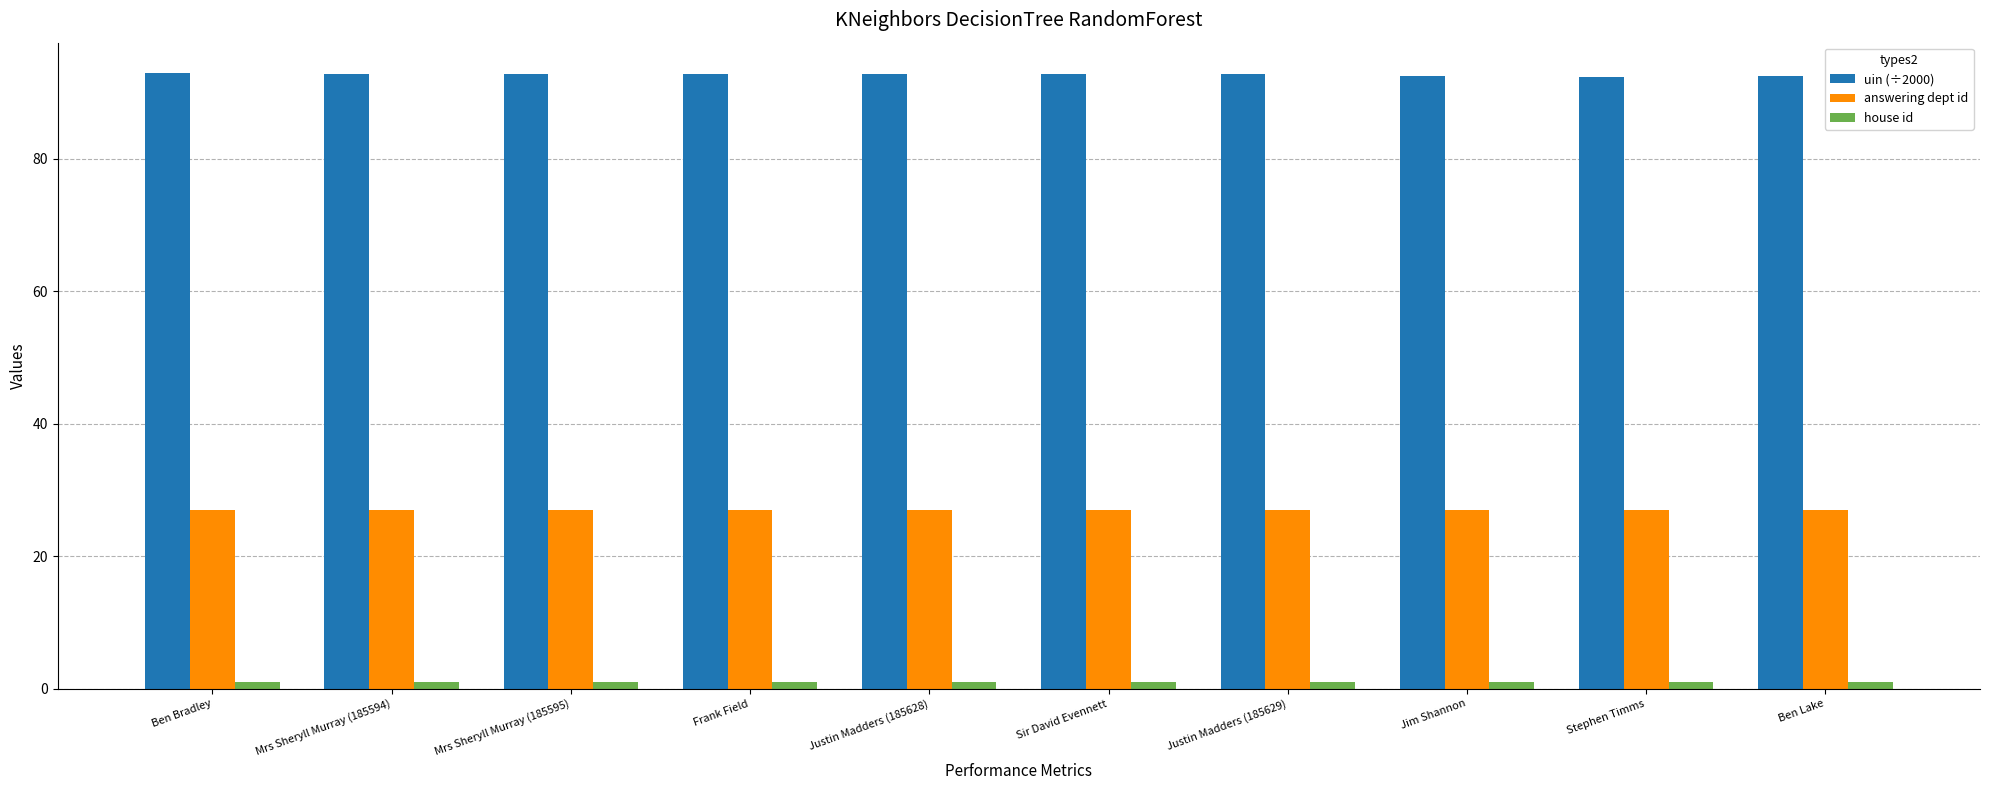

What position from the right is Jim Shannon?

3